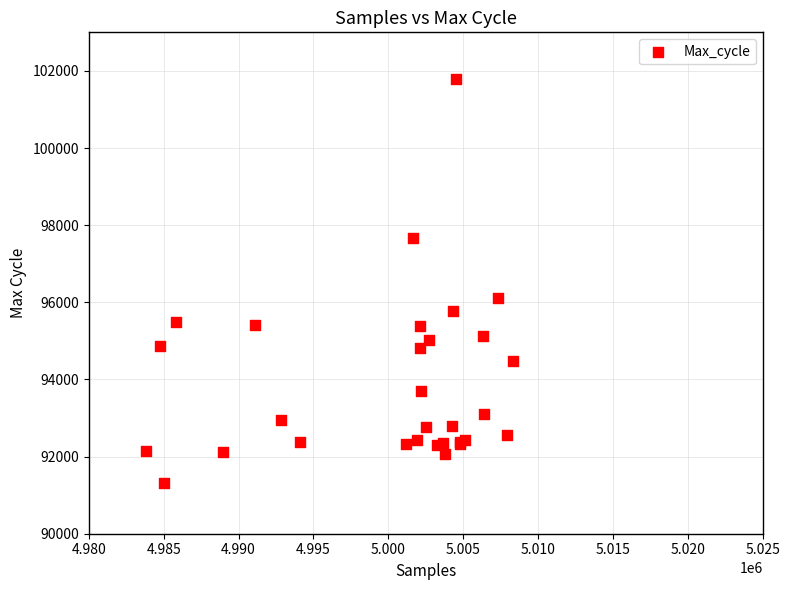

What Y value in the scatter plot is closest to 96552?

96118